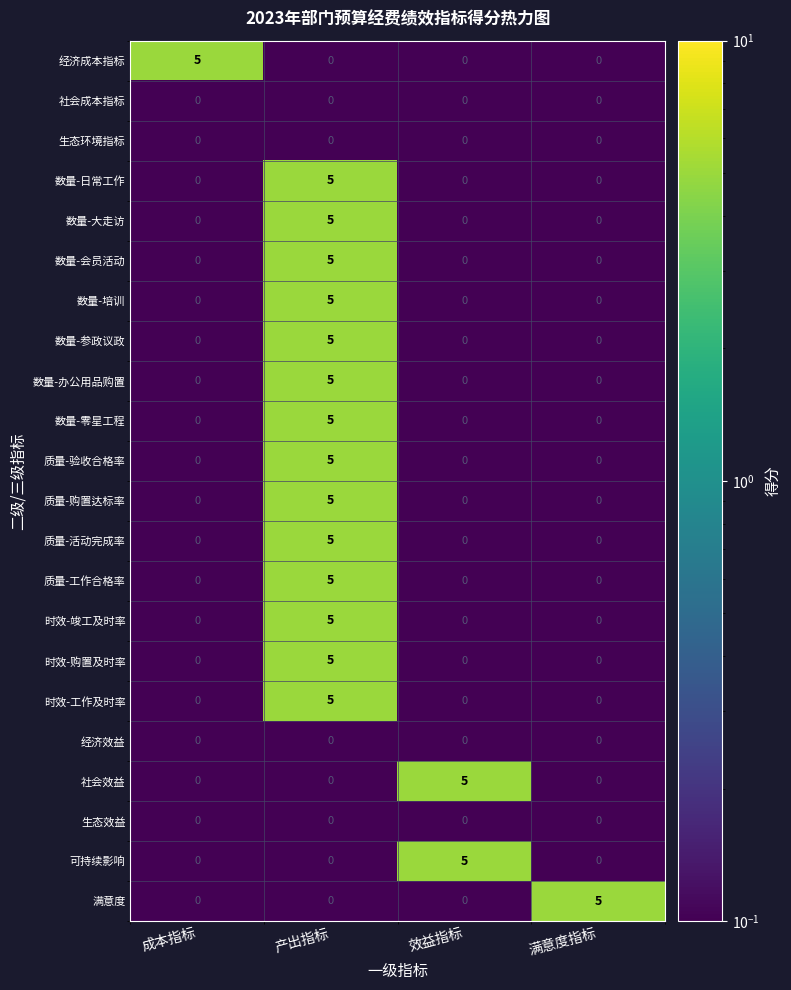

True or false: 数量-办公用品购置 has a value of 0 at 成本指标.

True